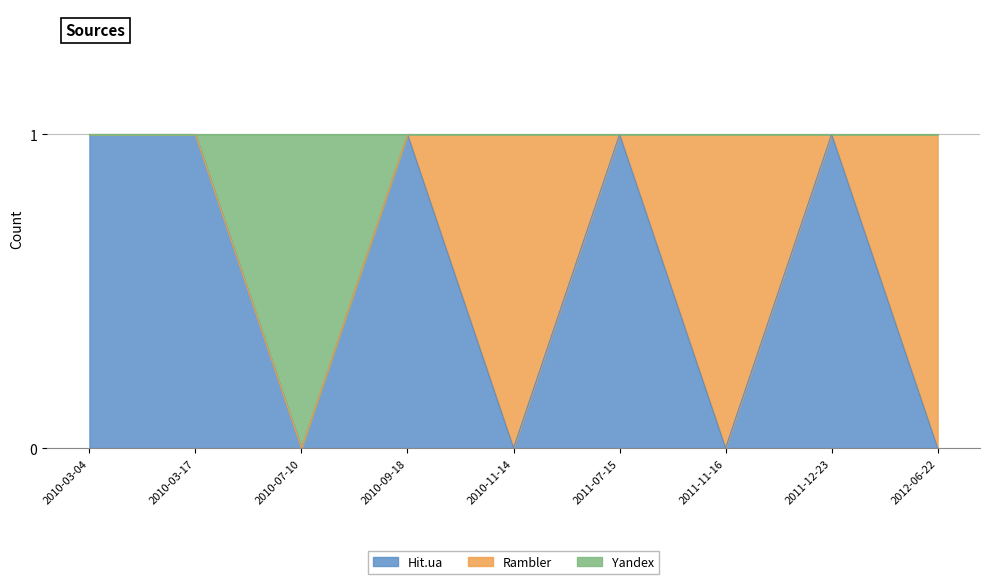

Count the Hit.ua values in the range 0 to 1.

9